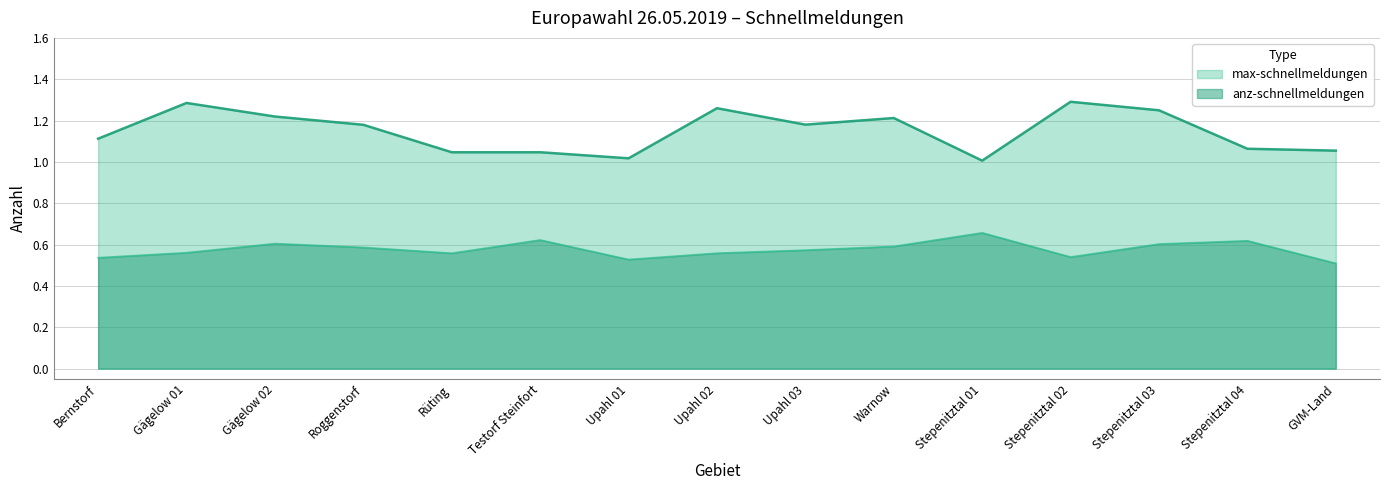

True or false: max-schnellmeldungen and anz-schnellmeldungen cross at least once.

False